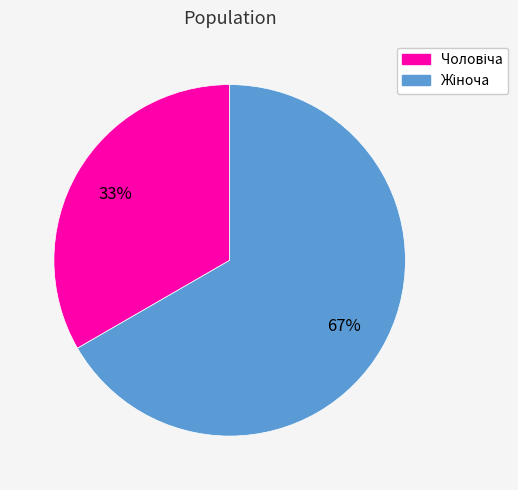

To the nearest percent, what is the average slice percentage?

50%